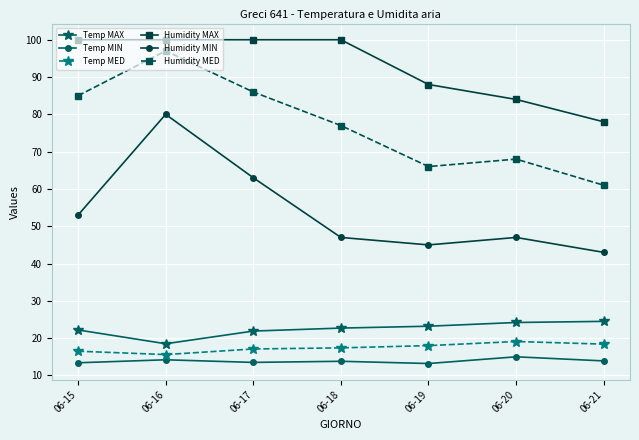

Count the number of categories in the chart.

7